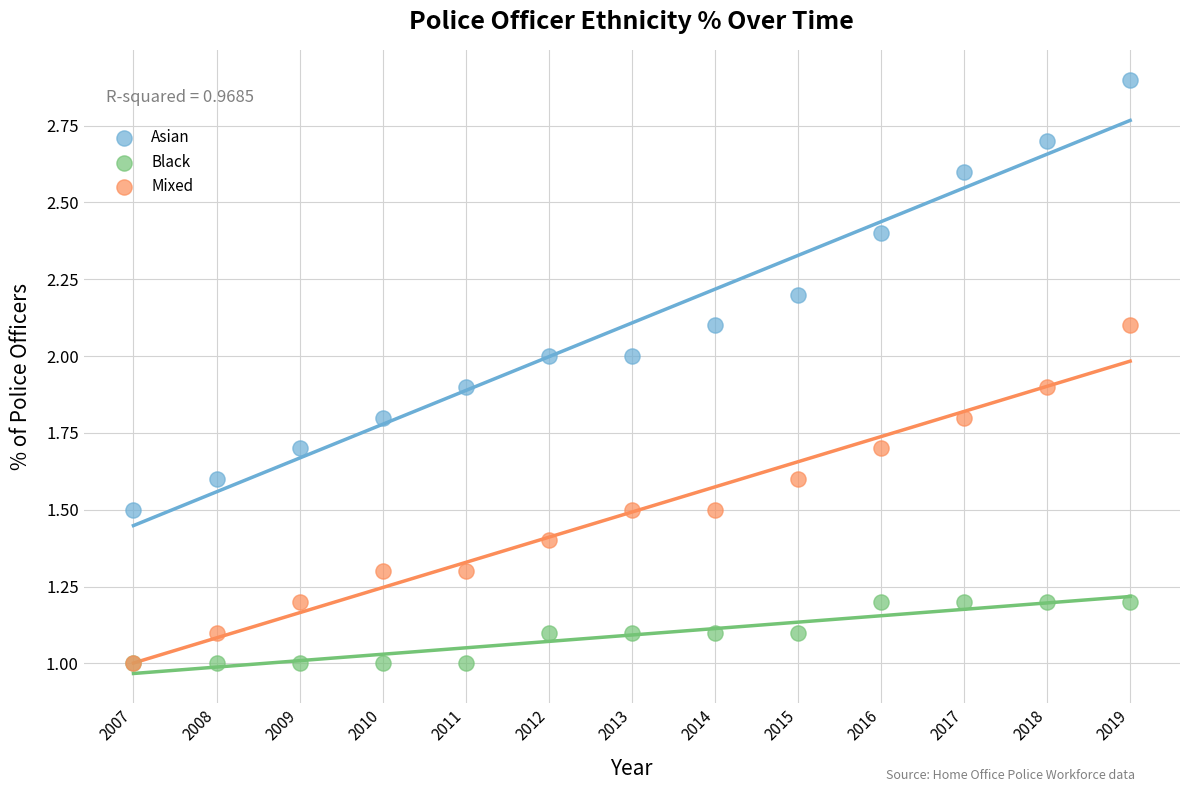

Which series contains the highest Y value?

Asian